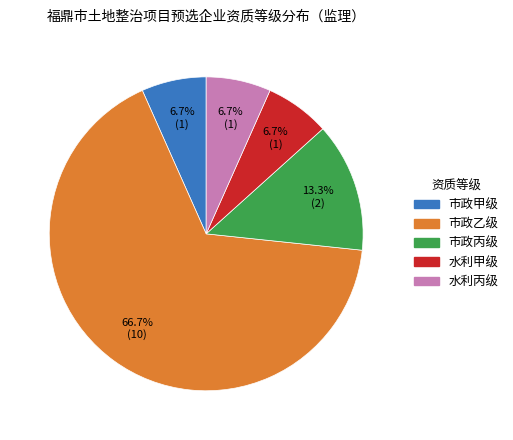

What is the majority slice?

市政乙级